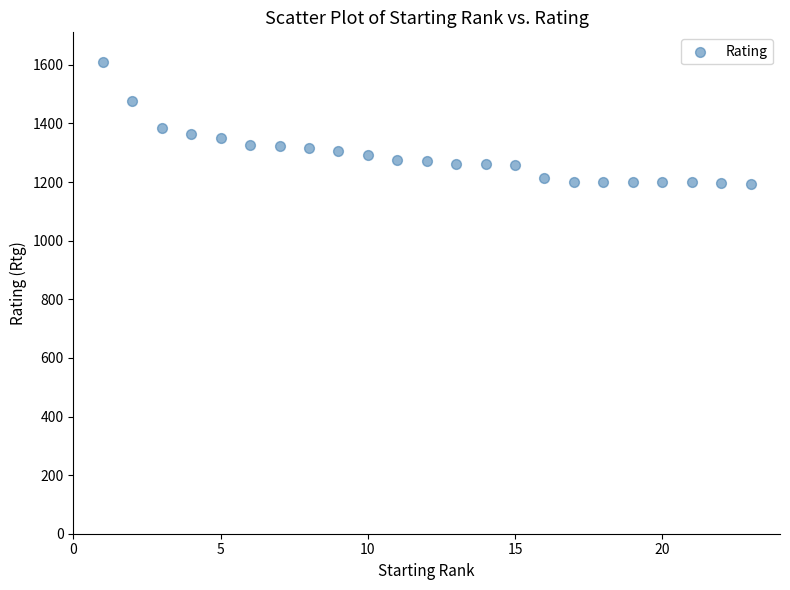

What is the range of Y values (max minus min)?

419